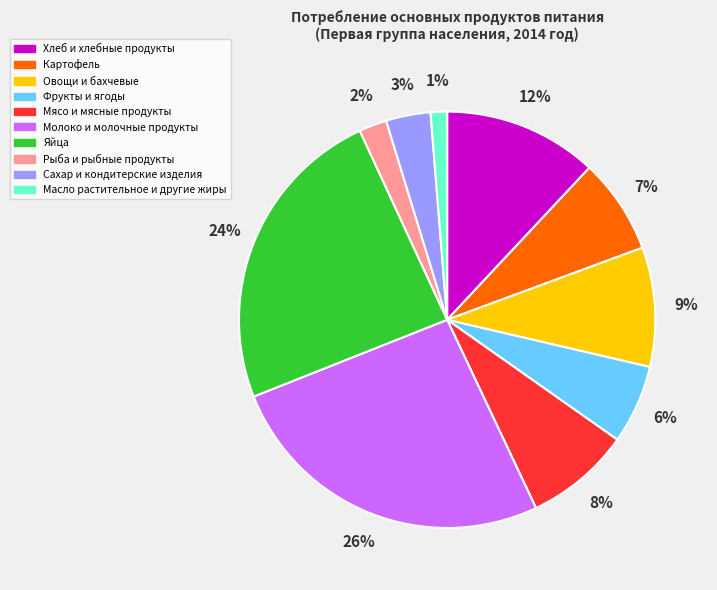

How many segments does this pie chart have?

10